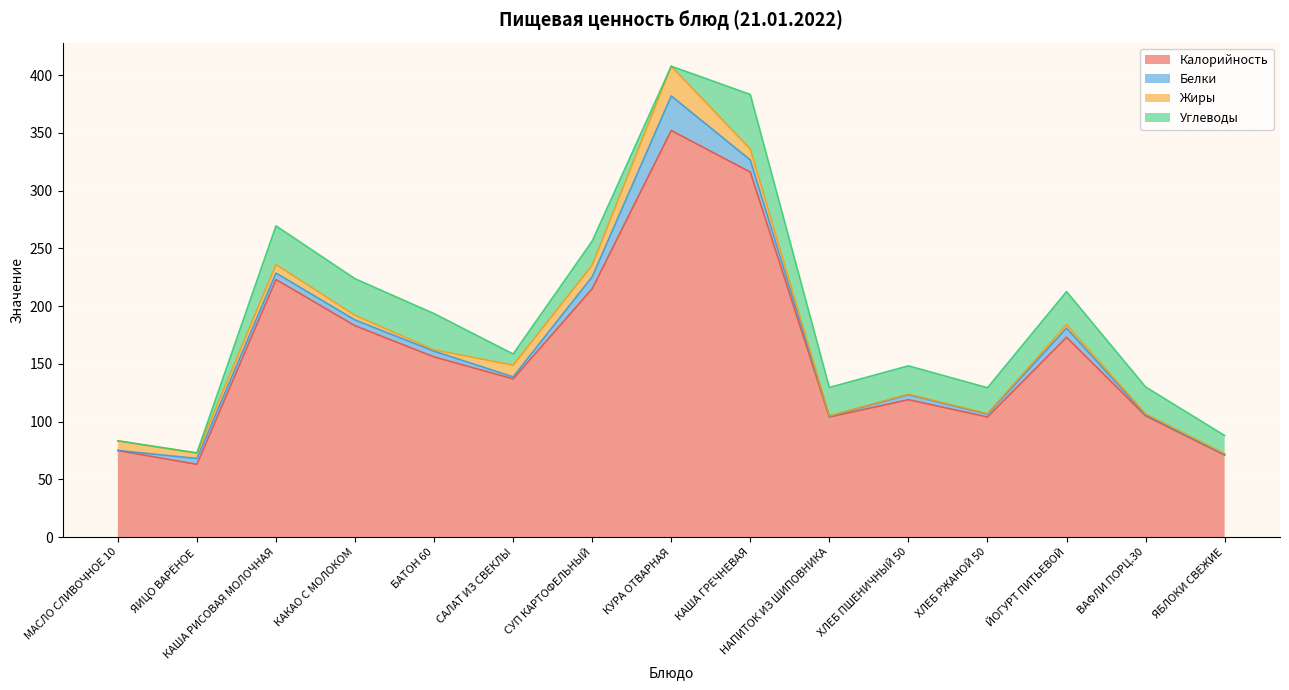

How many interior local valleys does the Жиры series have?

4